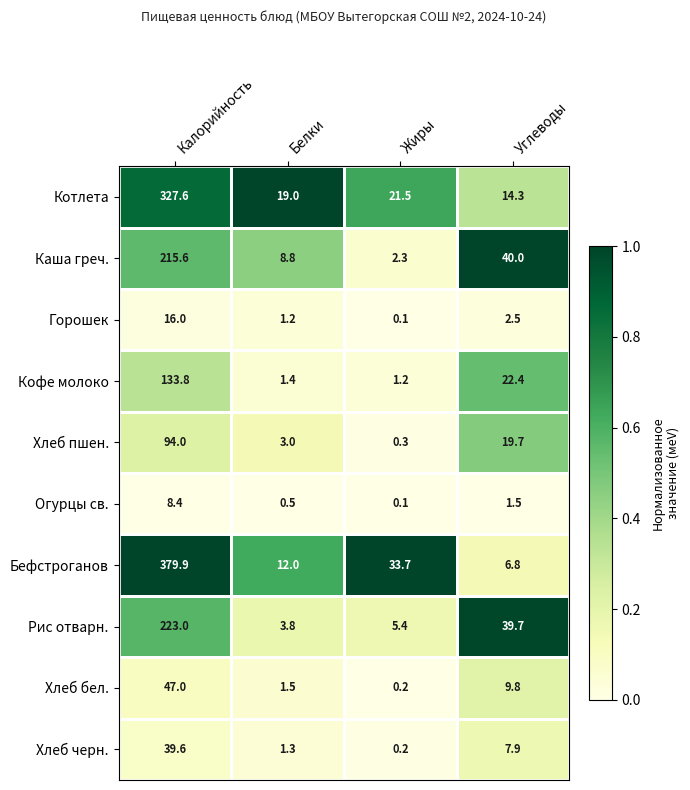

What is the difference between the second highest and minimum values in the Хлеб черн. series?

7.7